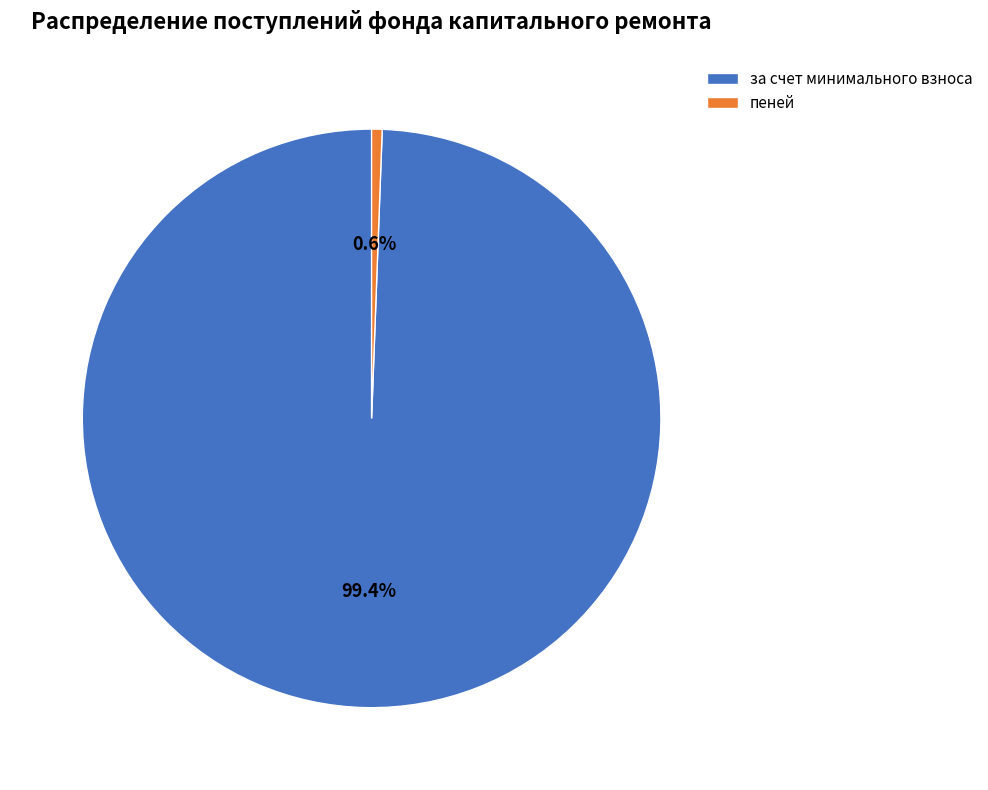

Count the number of slices in the pie.

2